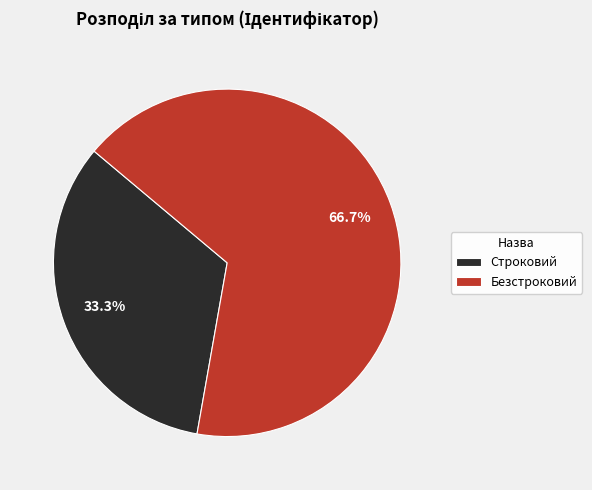

Between Строковий and Безстроковий, which is larger?

Безстроковий